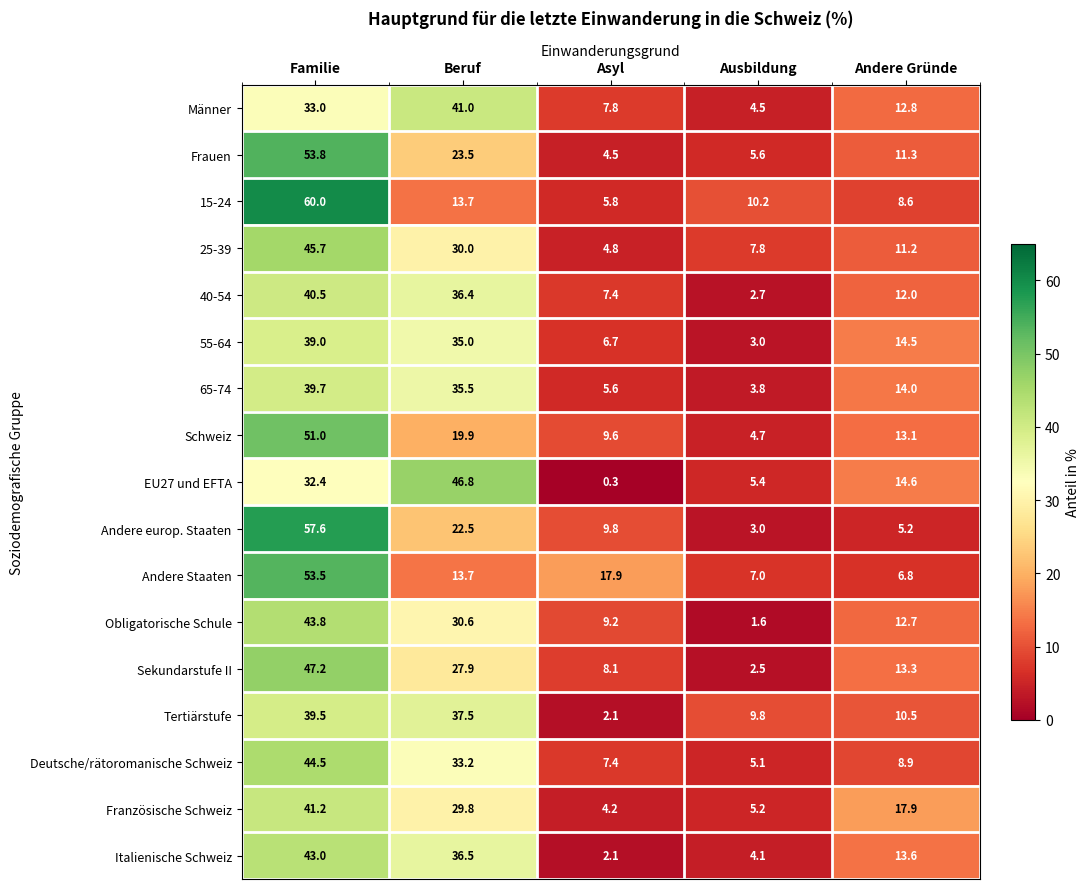

At which category is the sum across all series the highest?

Familie